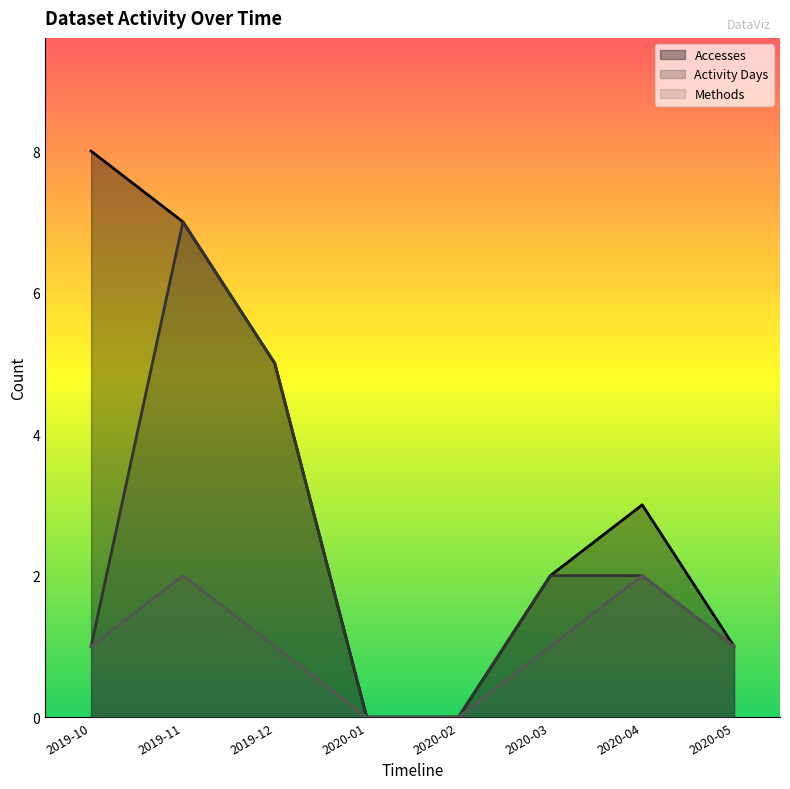

Where is the first local maximum for Methods?

2019-11